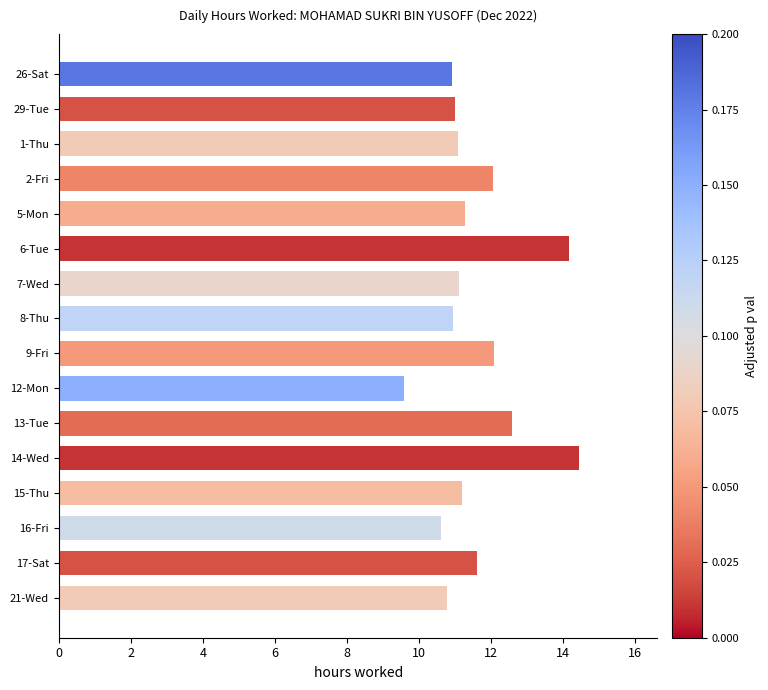

What is the sum of all values?

185.5